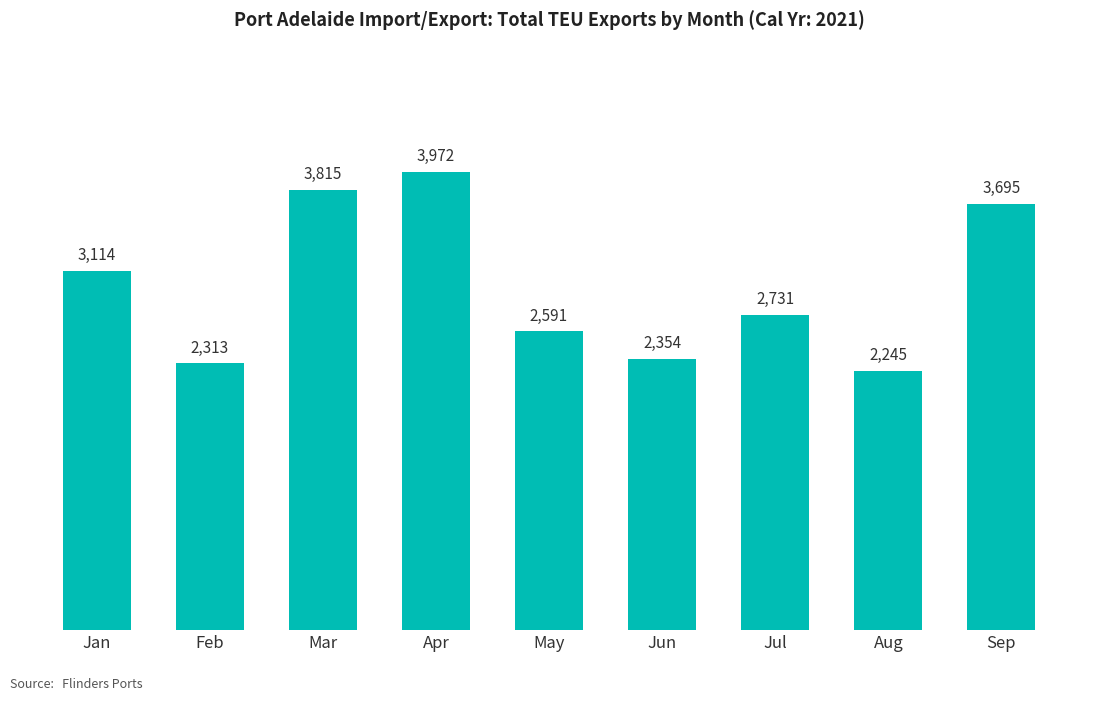

How many categories are shown in the chart?

9